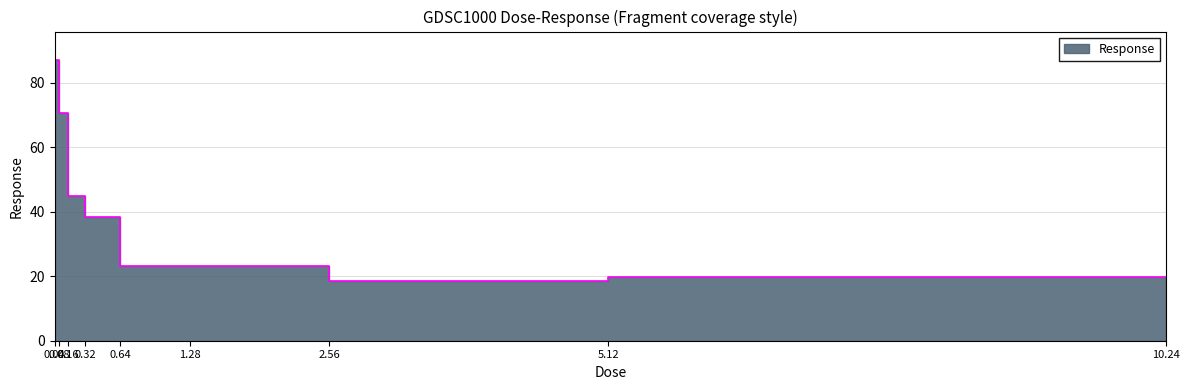

Rank the categories by value from lowest to highest.

2.56, 10.24, 5.12, 1.28, 0.64, 0.32, 0.16, 0.08, 0.04